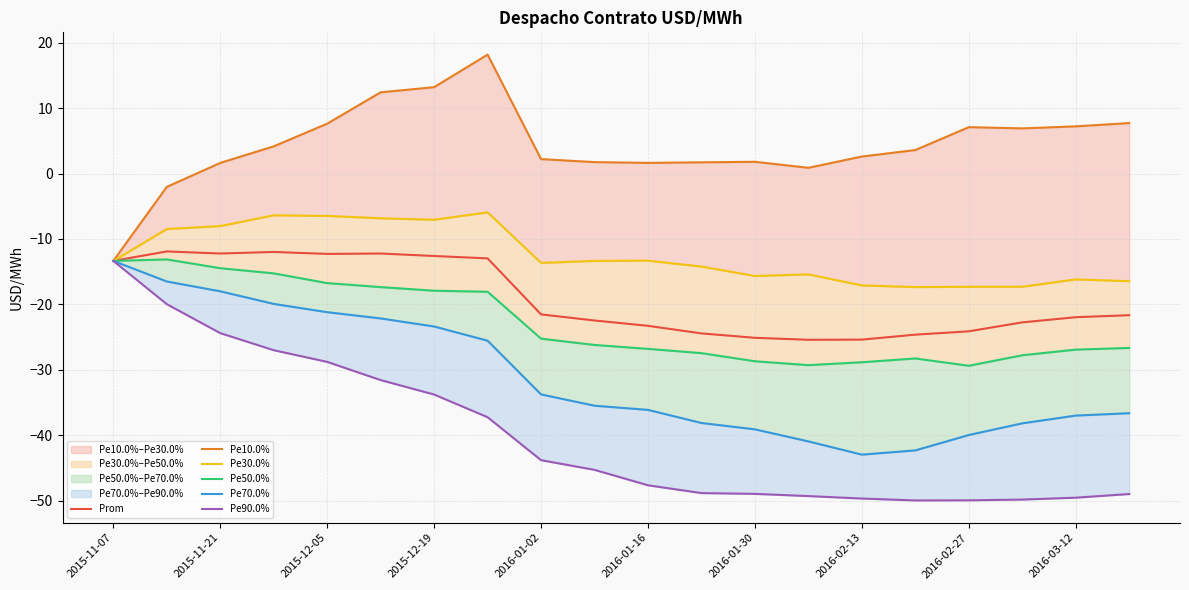

At which label does Pe10.0% reach its minimum?

2015-11-07